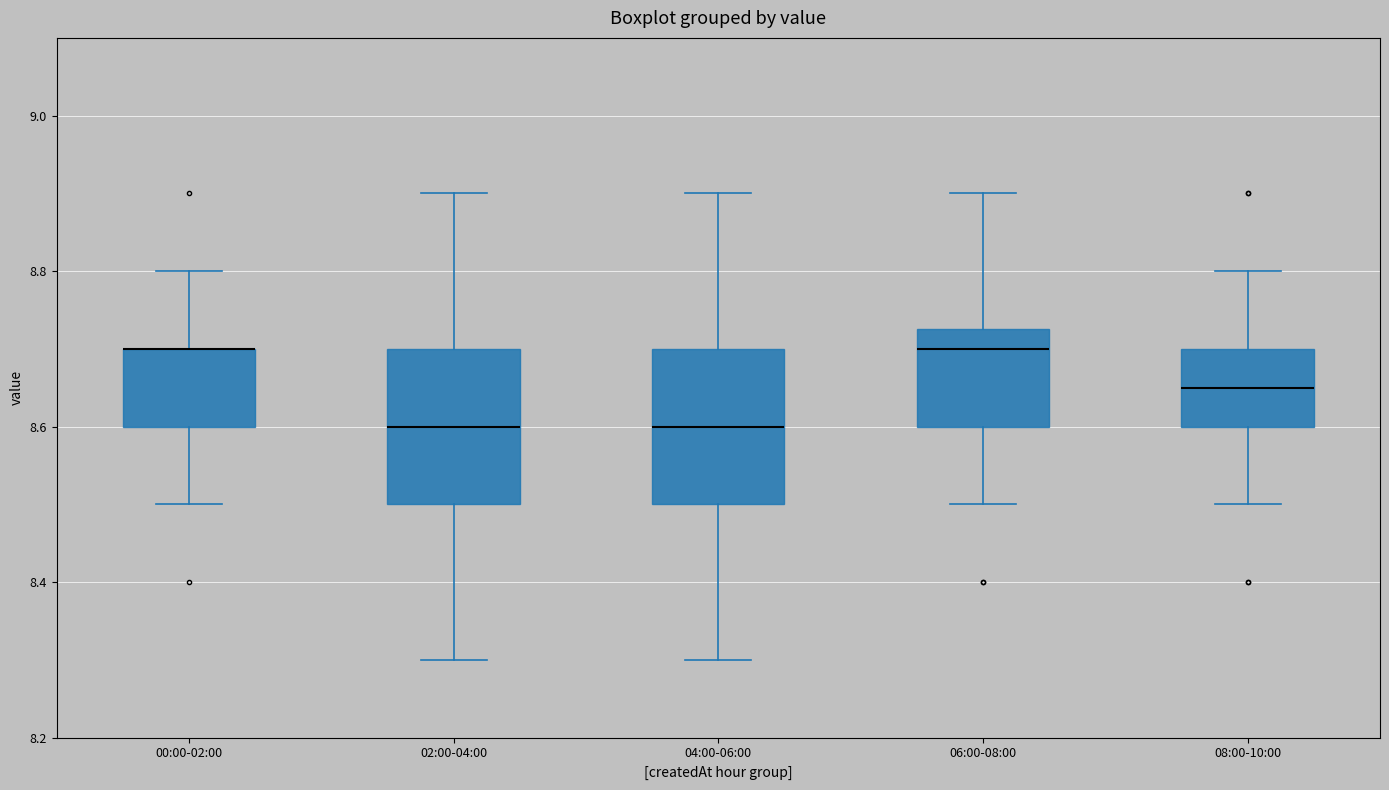

Where does the lower whisker of the box for 00:00-02:00 end on the y-axis? The values are not printed on the chart, so give them approximately, as read against the axis.

8.50